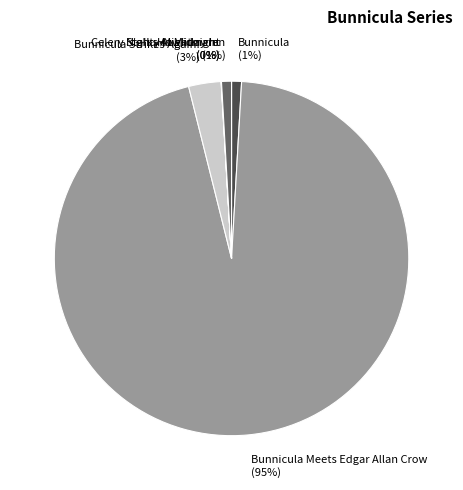

Which category accounts for the majority?

Bunnicula Meets Edgar Allan Crow